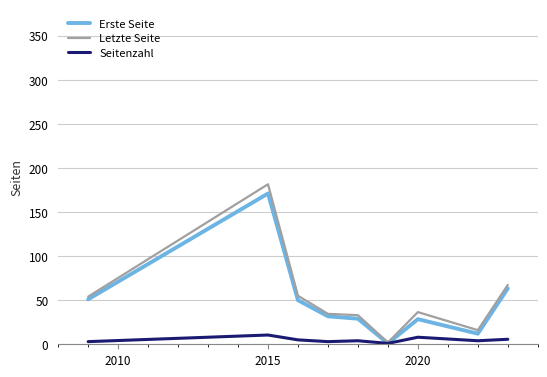

What is the difference between the maximum and minimum values in the Erste Seite series?

170.0